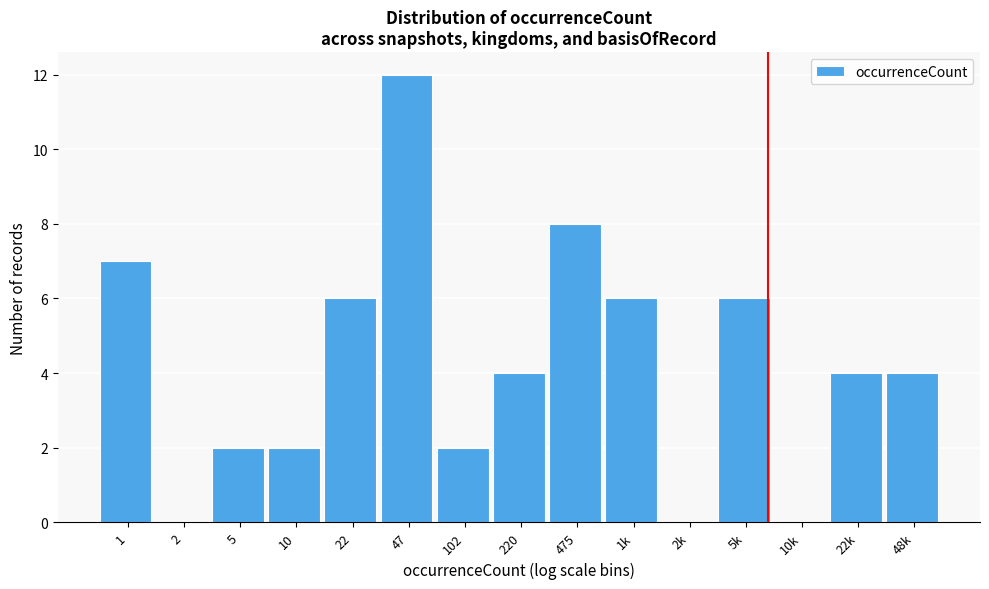

Reading left to right, transcribe all the data shown in this chart.

1=7	2=0	5=2	10=2	22=6	47=12	102=2	220=4	475=8	1k=6	2k=0	5k=6	10k=0	22k=4	48k=4